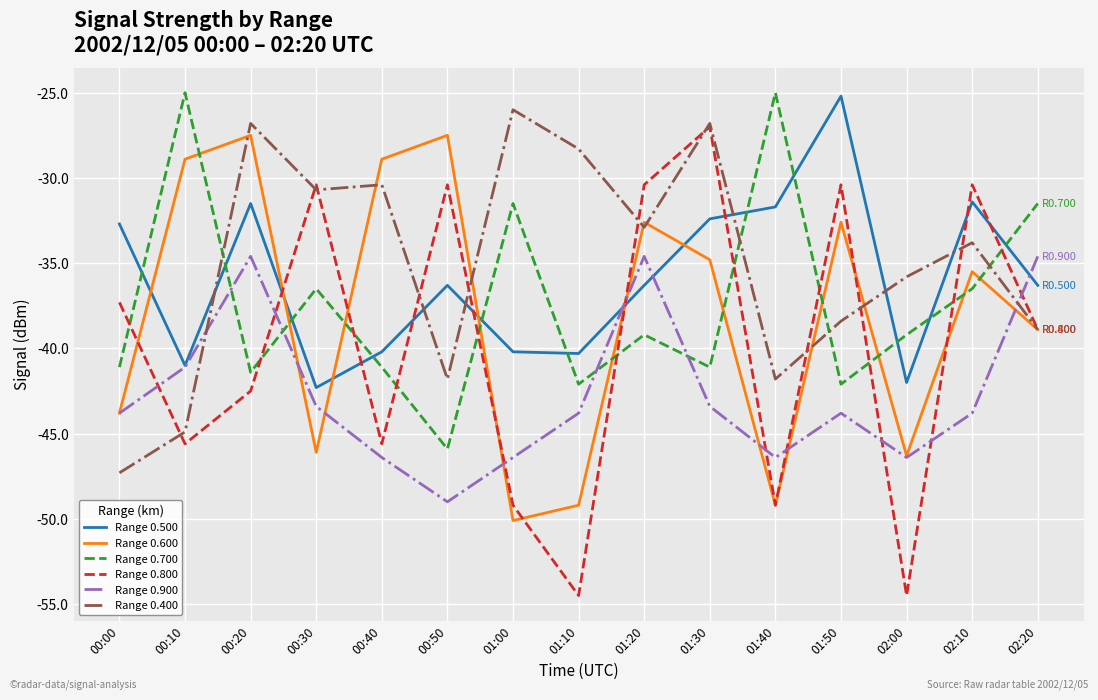

Count the number of categories in the chart.

15